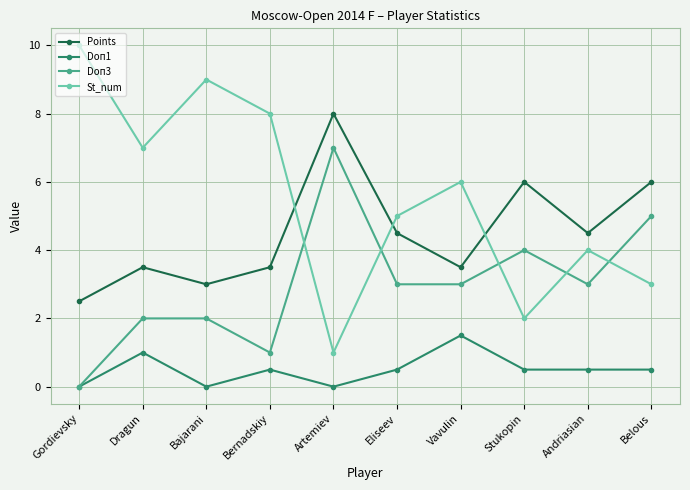

What is the approximate value of Points at Stukopin?

6.0